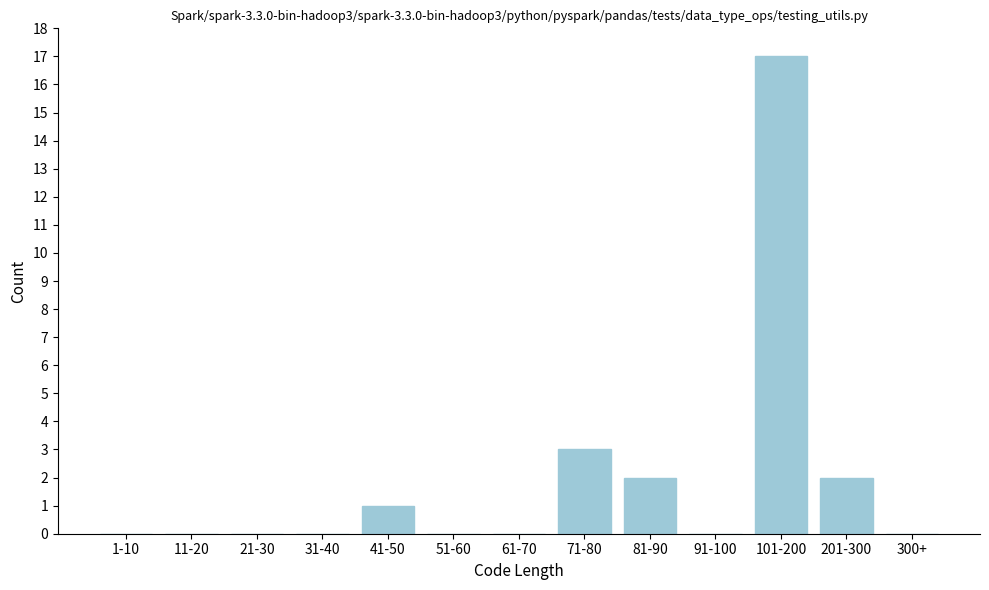

Reading left to right, transcribe all the data shown in this chart.

1-10=0	11-20=0	21-30=0	31-40=0	41-50=1	51-60=0	61-70=0	71-80=3	81-90=2	91-100=0	101-200=17	201-300=2	300+=0